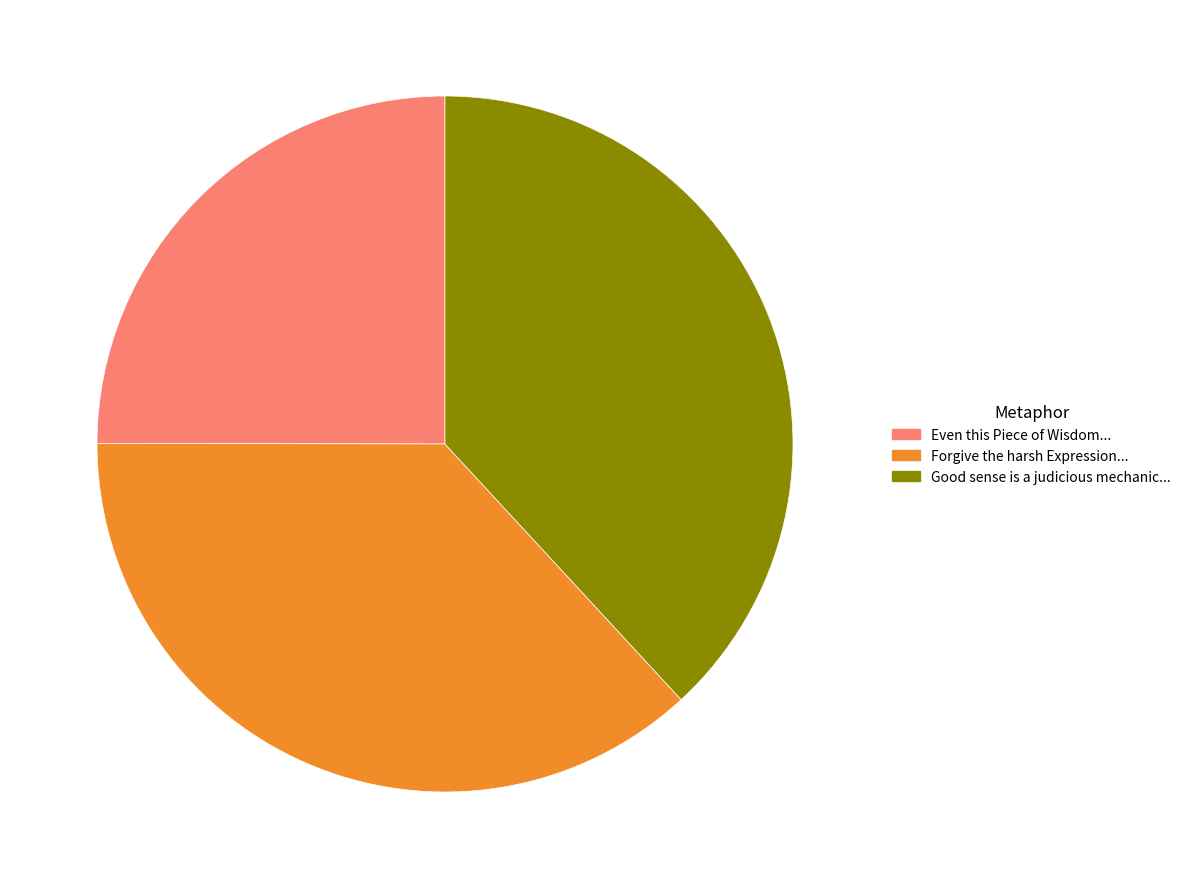

Does any single category account for the majority?

No